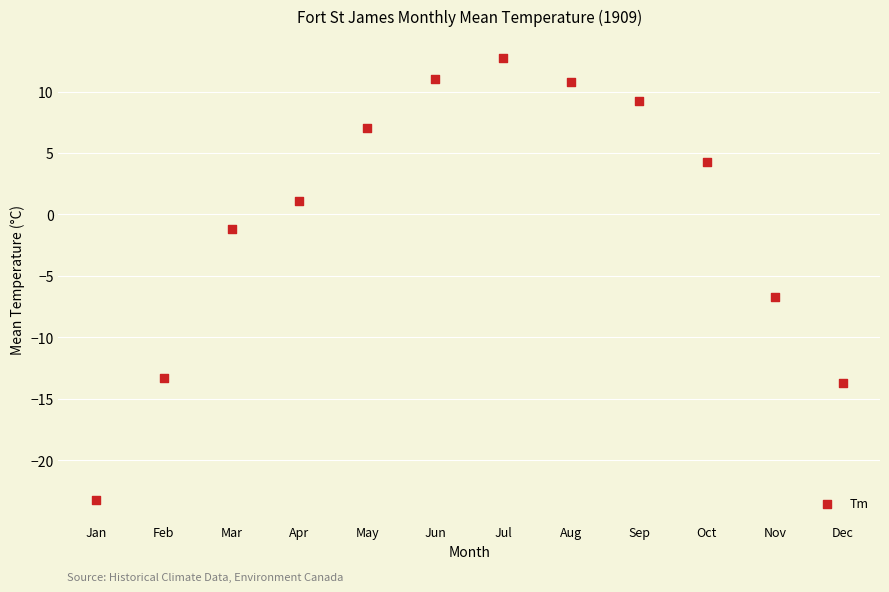

What Y value in the scatter plot is closest to -5?

-6.7